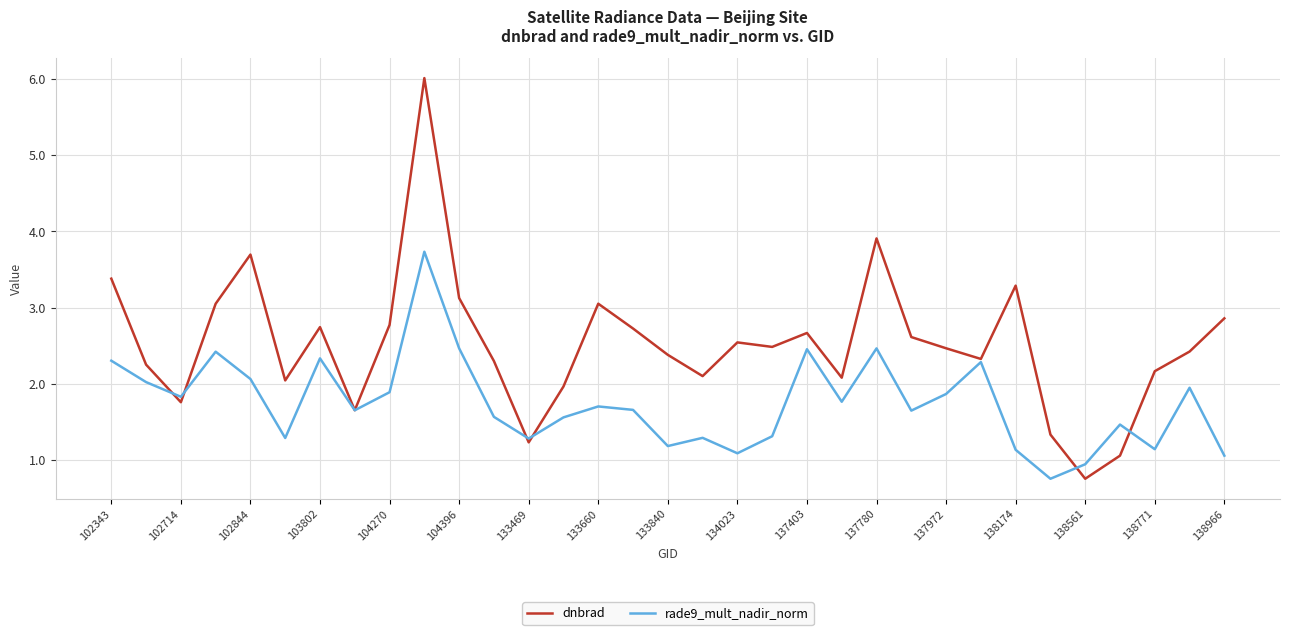

What is the average value of the dnbrad series?

2.5